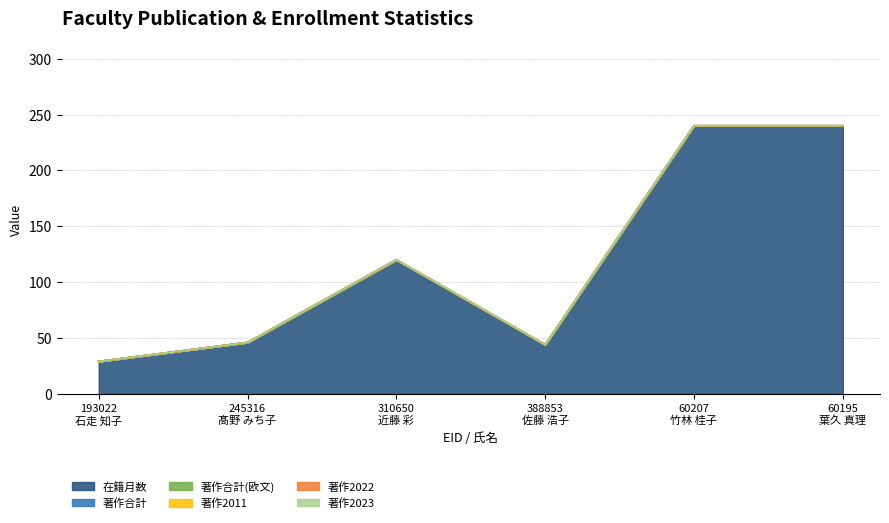

The 在籍月数 series shows 322 at 60195
葉久 真理. True or false?

False